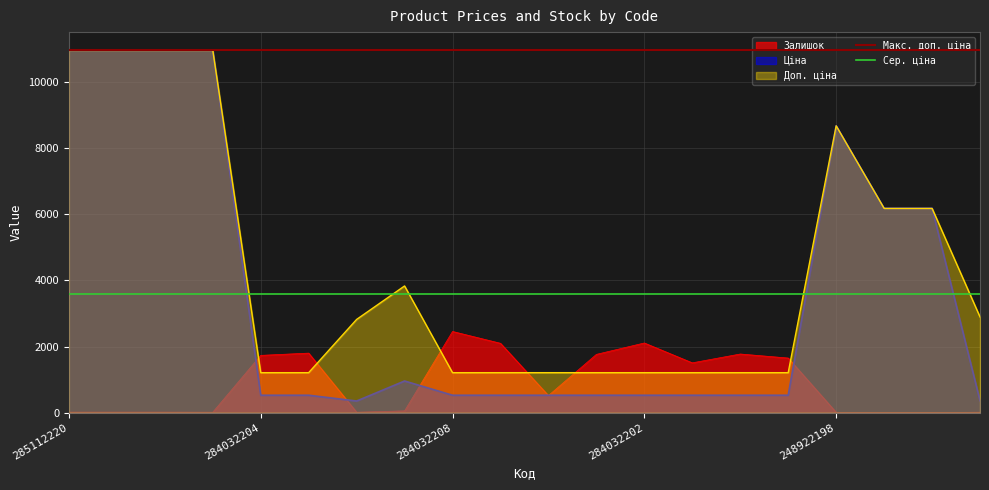

Is the value of Сер. ціна at 285112220 greater than the value of Макс. доп. ціна at 285112220?

No